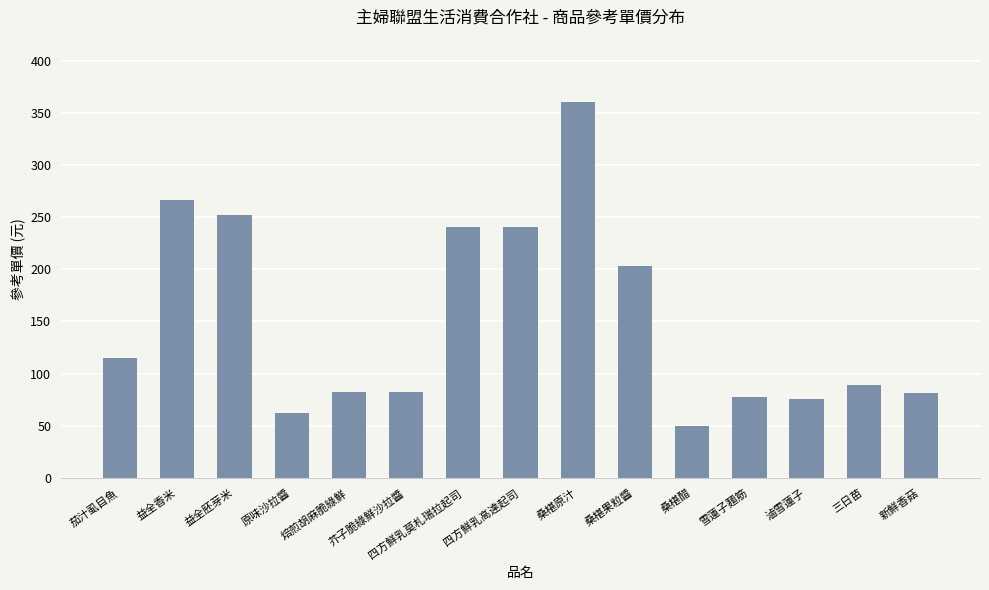

Does the chart contain stacked bars?

No